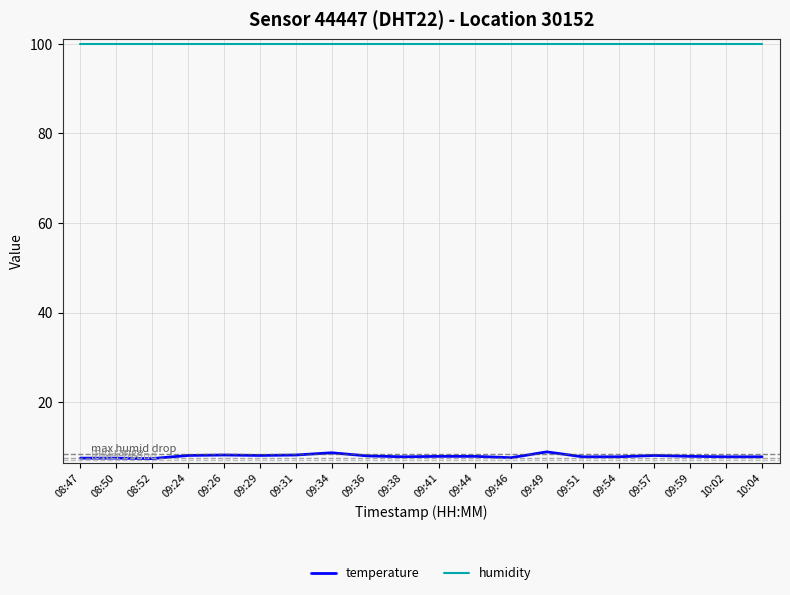

How many series are shown in this chart?

2